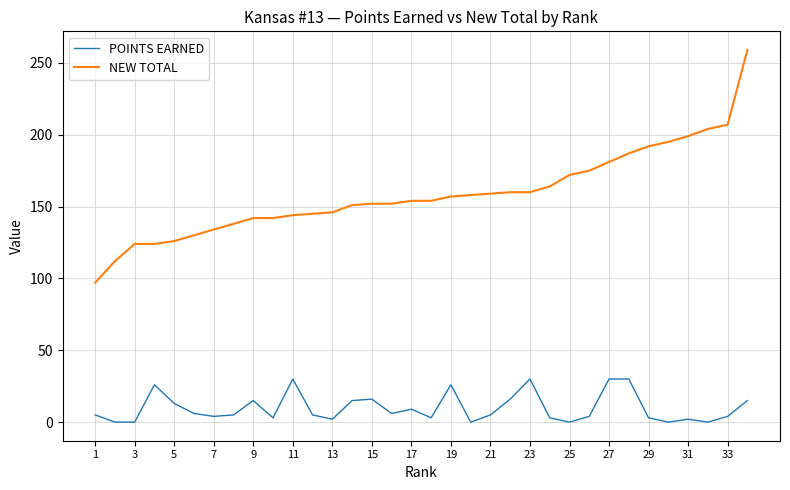

True or false: POINTS EARNED and NEW TOTAL cross at least once.

False